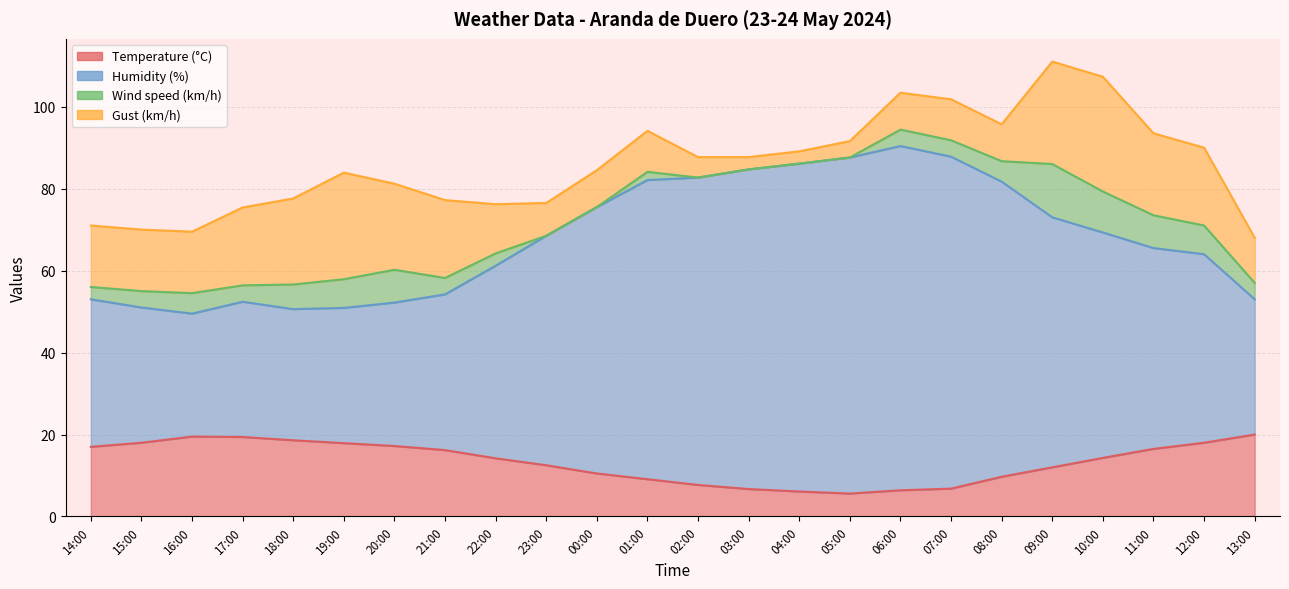

At which label is Temperature (°C) closest to 12?

09:00